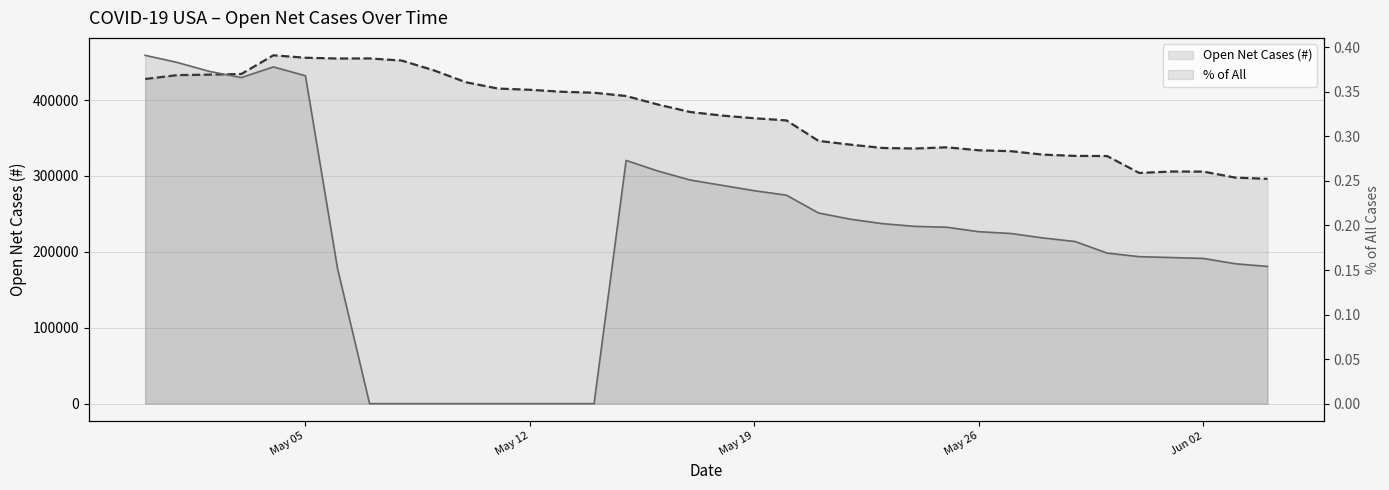

What are all the series names shown in the legend?

Open Net Cases (#), % of All